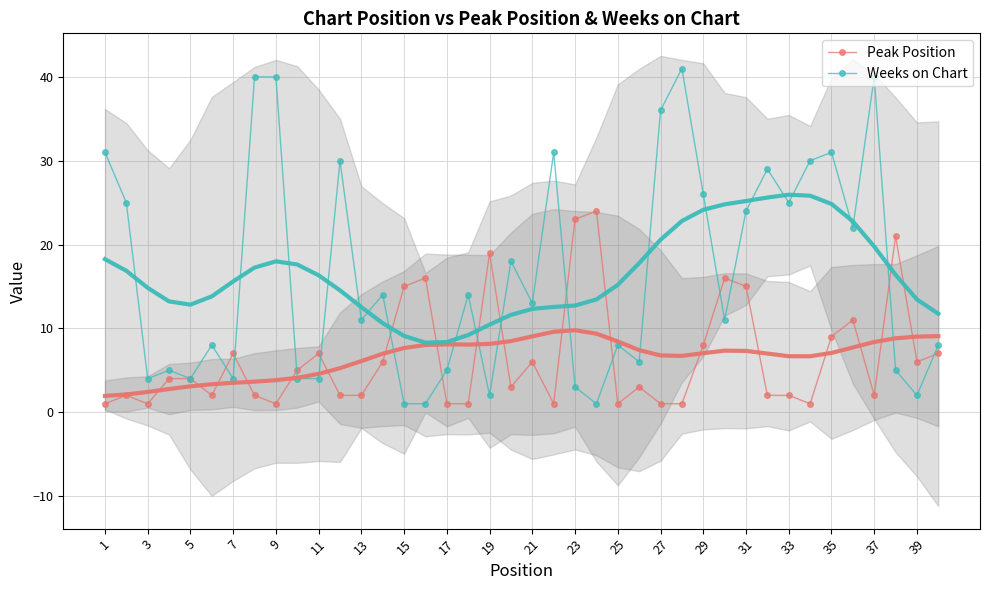

How many interior local peaks does the Weeks on Chart series have?

12